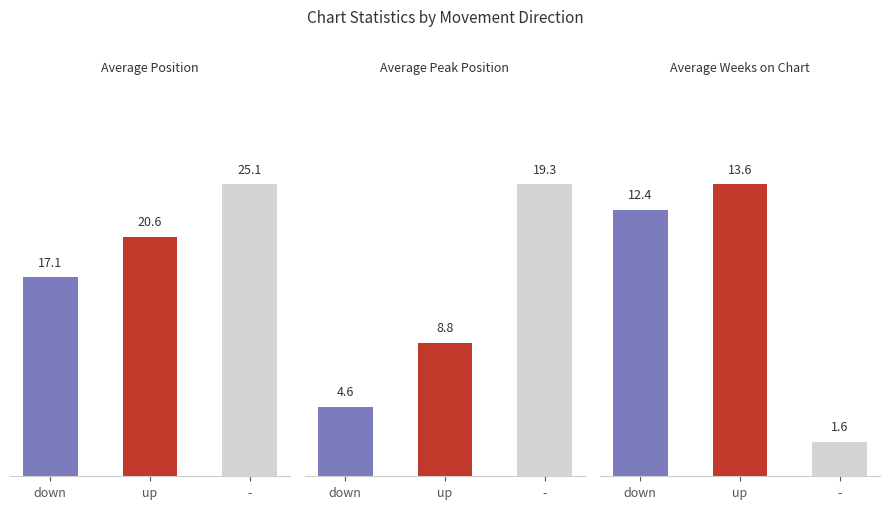

What is the sum of the Average Position values at - and up?

45.7